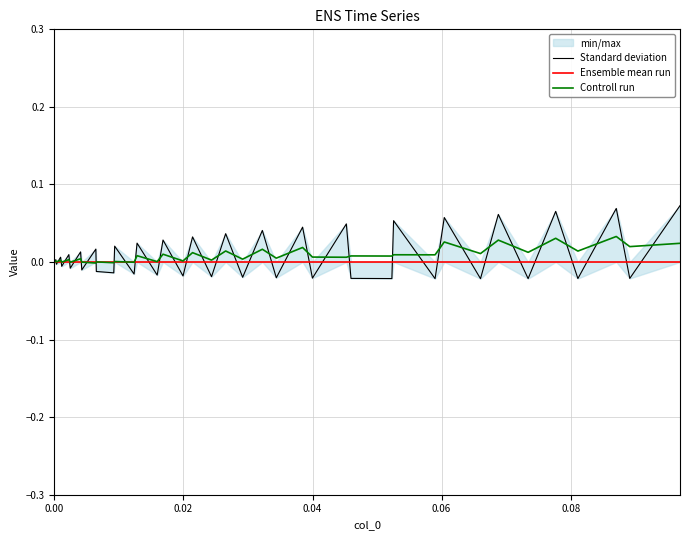

List the series in order of their peak value, lowest first.

Ensemble mean run, Controll run, Standard deviation